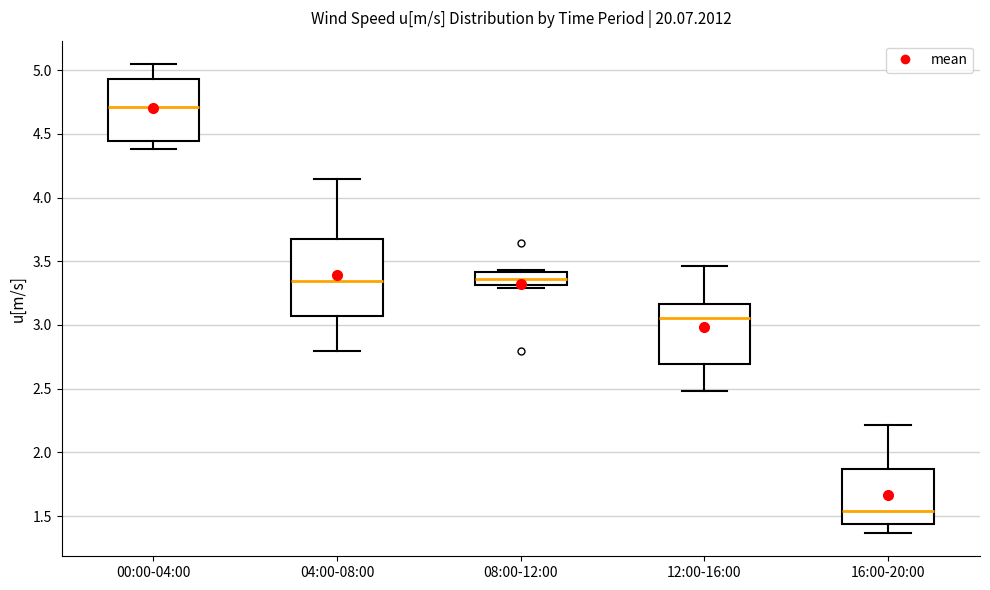

Which box's median line is the lowest?

16:00-20:00